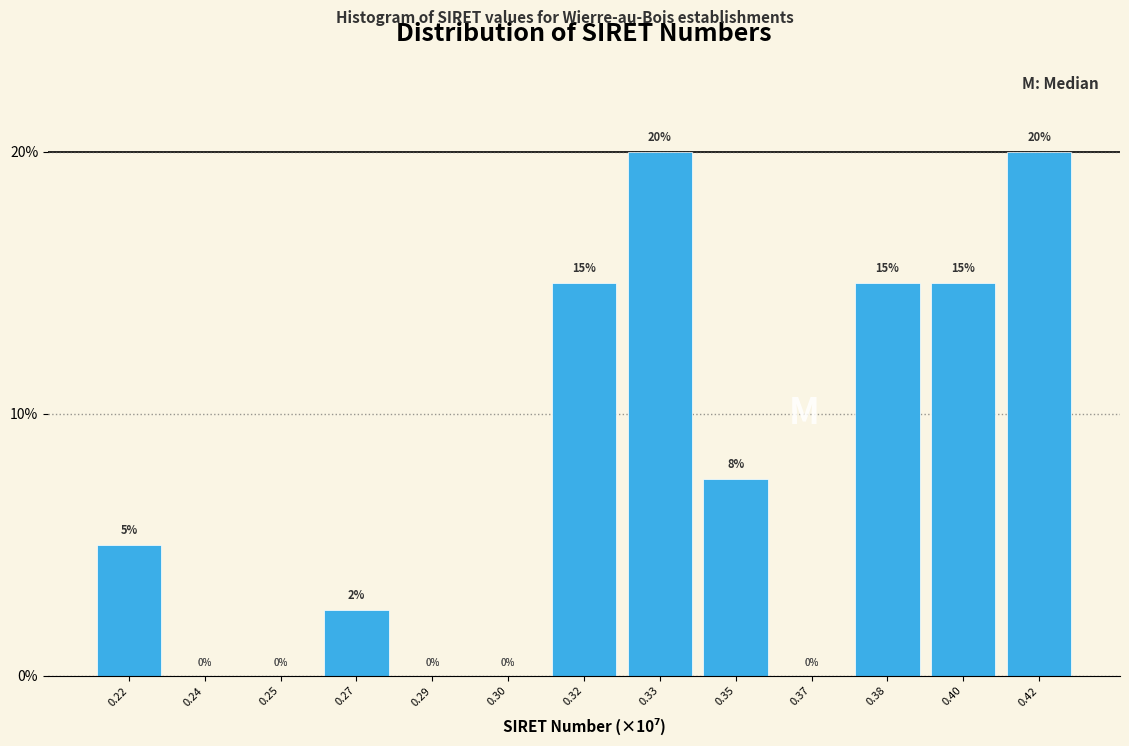

What is the sum of the values at 0.22 and 0.37?

5.0